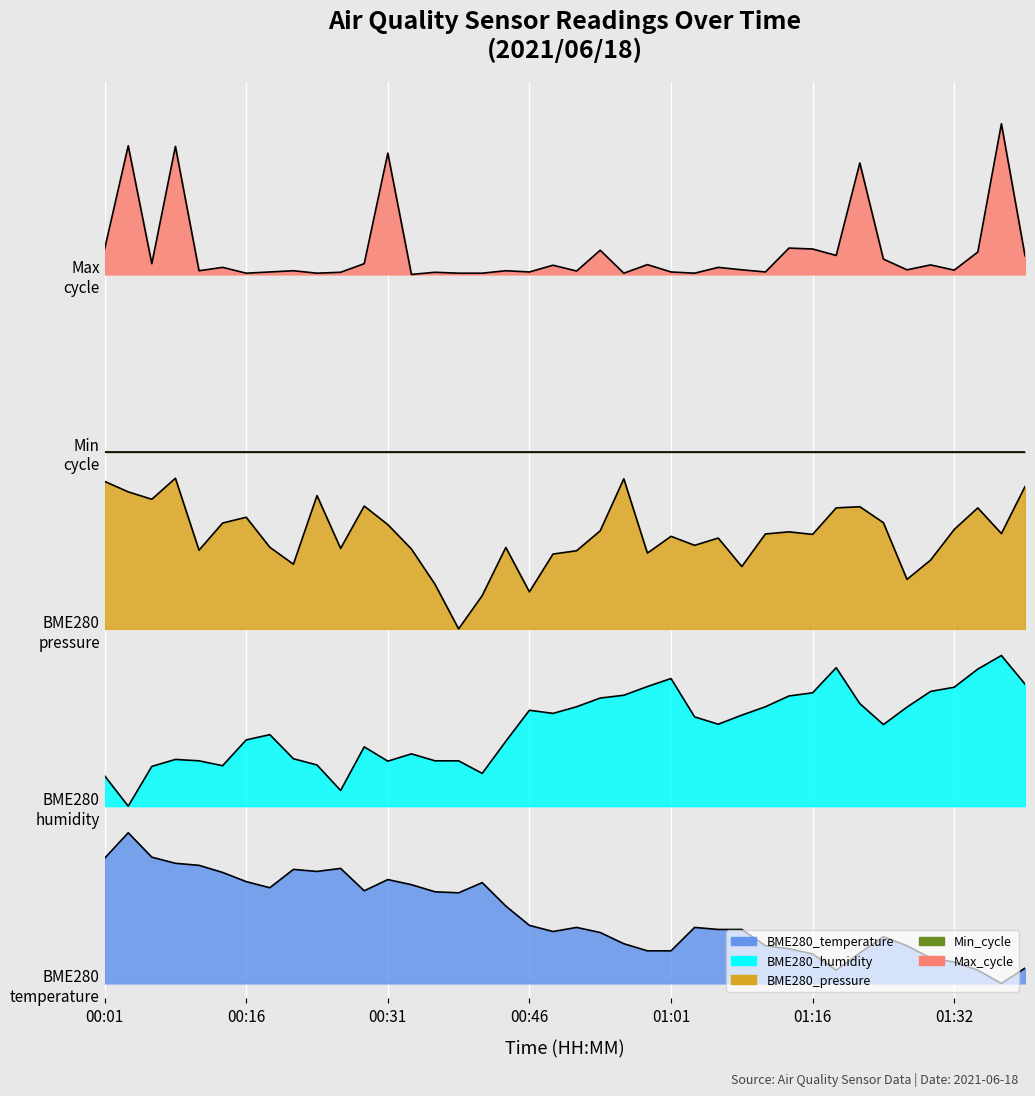

What is the lowest value of the BME280_humidity series?

1.2